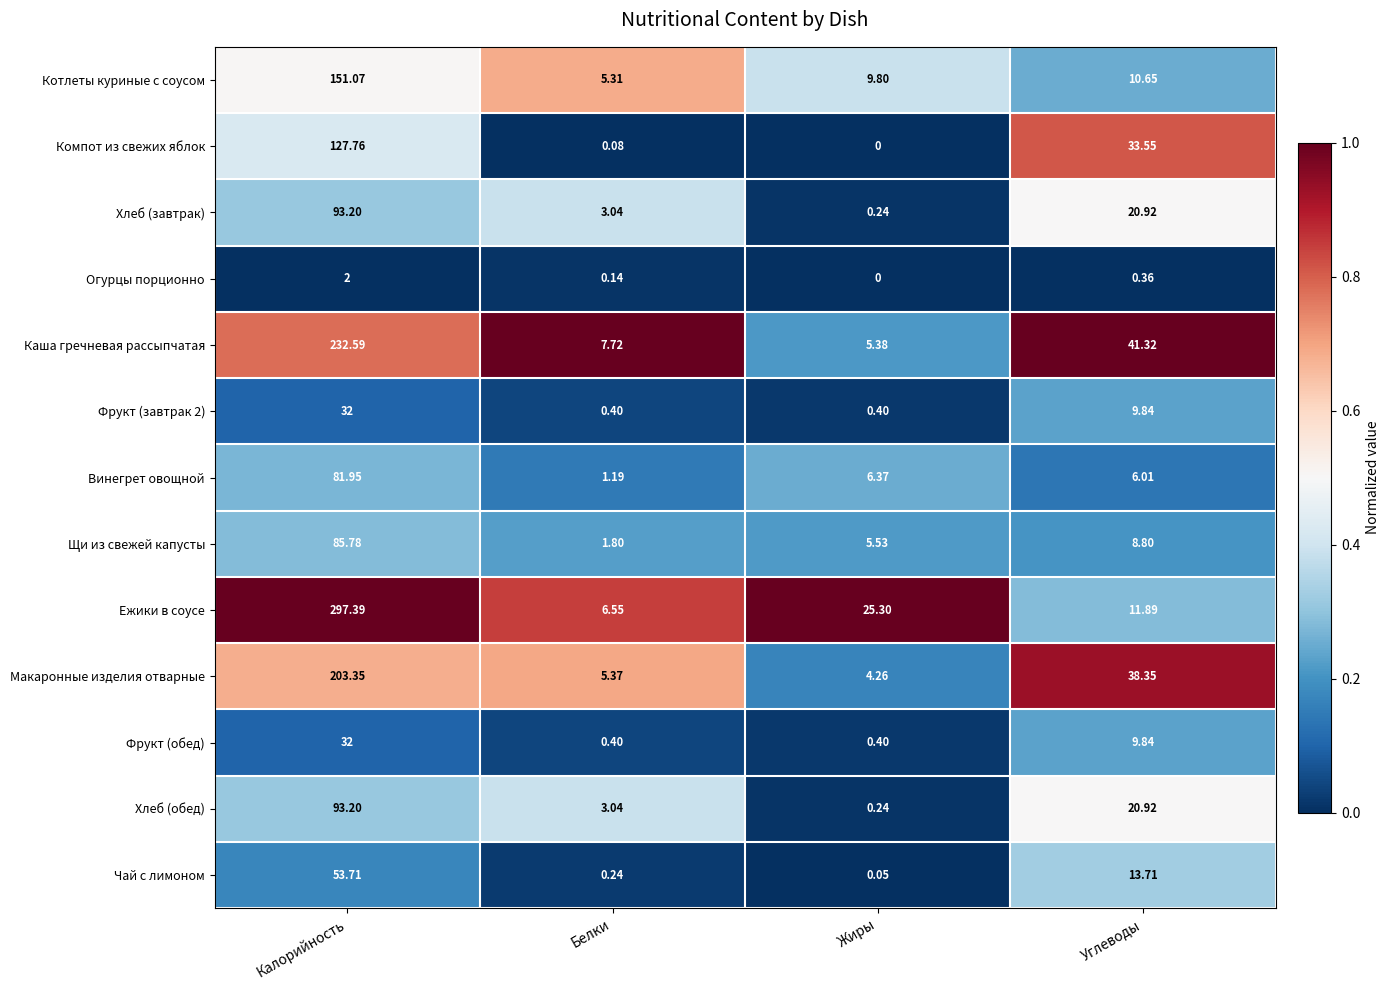

At which category is the sum across all series the highest?

Калорийность